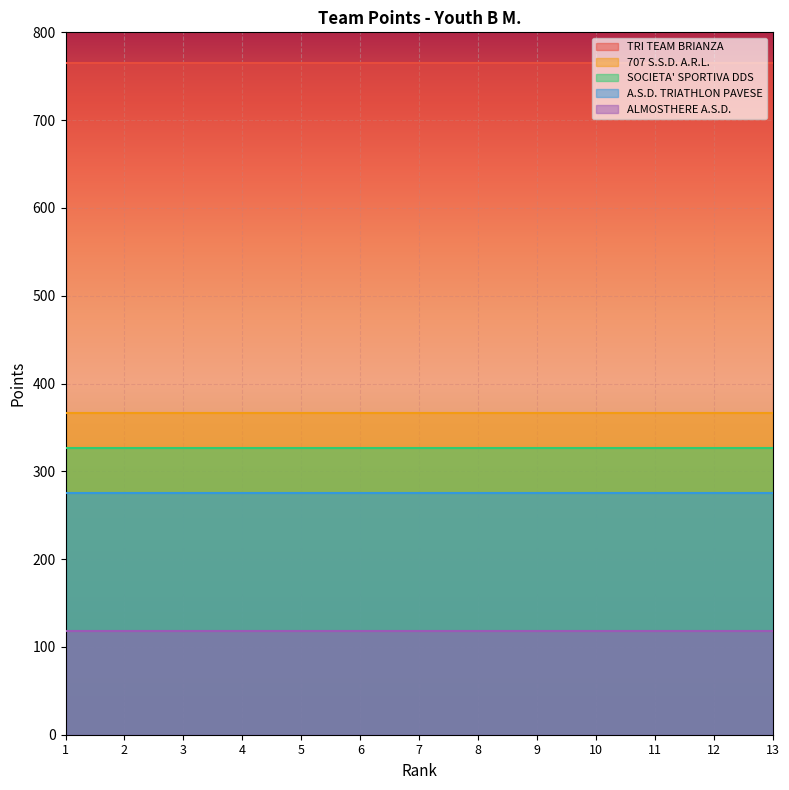

Rank the series by their maximum value, from lowest to highest.

ALMOSTHERE A.S.D., A.S.D. TRIATHLON PAVESE, SOCIETA' SPORTIVA DDS, 707 S.S.D. A.R.L., TRI TEAM BRIANZA